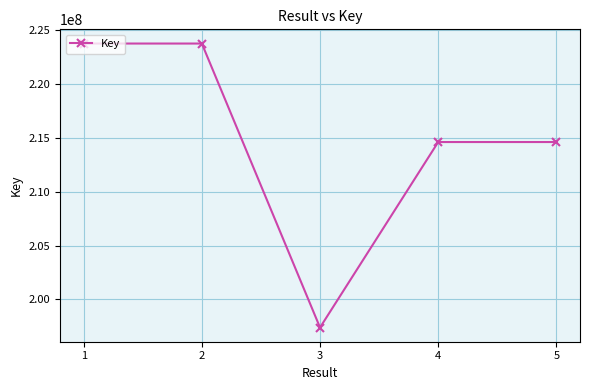

What is the change in value from 3 to 5?

+17221302